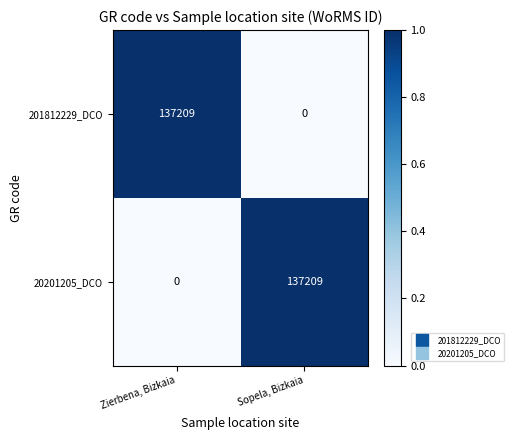

What value does the 20201205_DCO series have at Sopela, Bizkaia, to the nearest 50?

137200